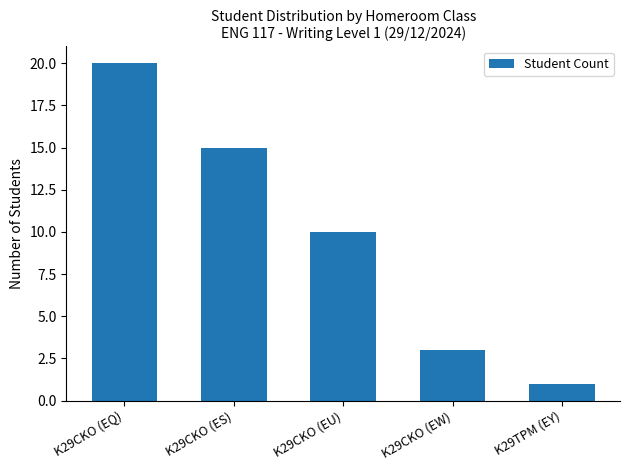

What is the sum of all values?

49